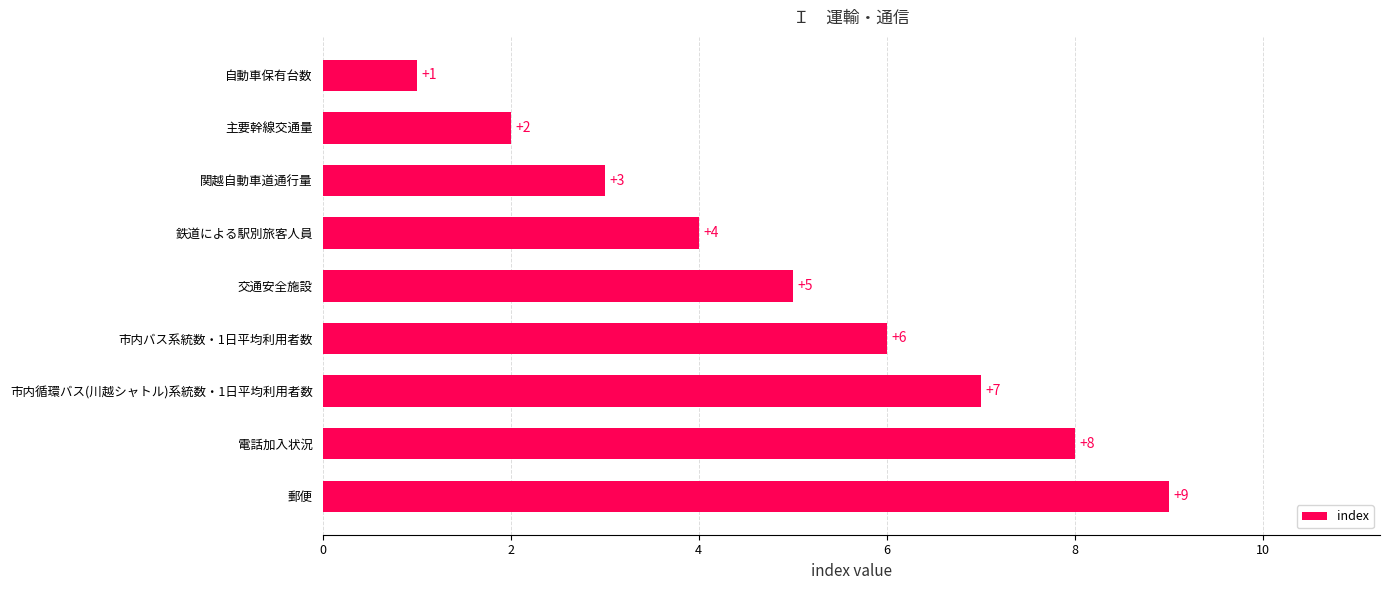

Count the number of data series in this chart.

1